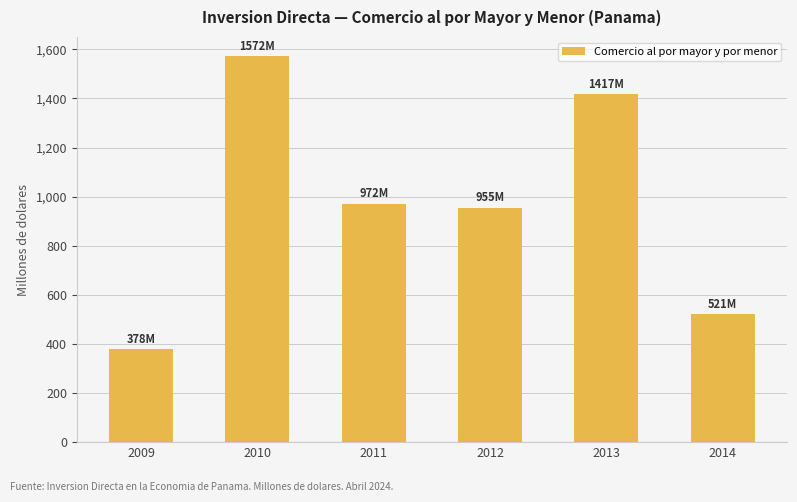

Where does the data first go above 971?

2010